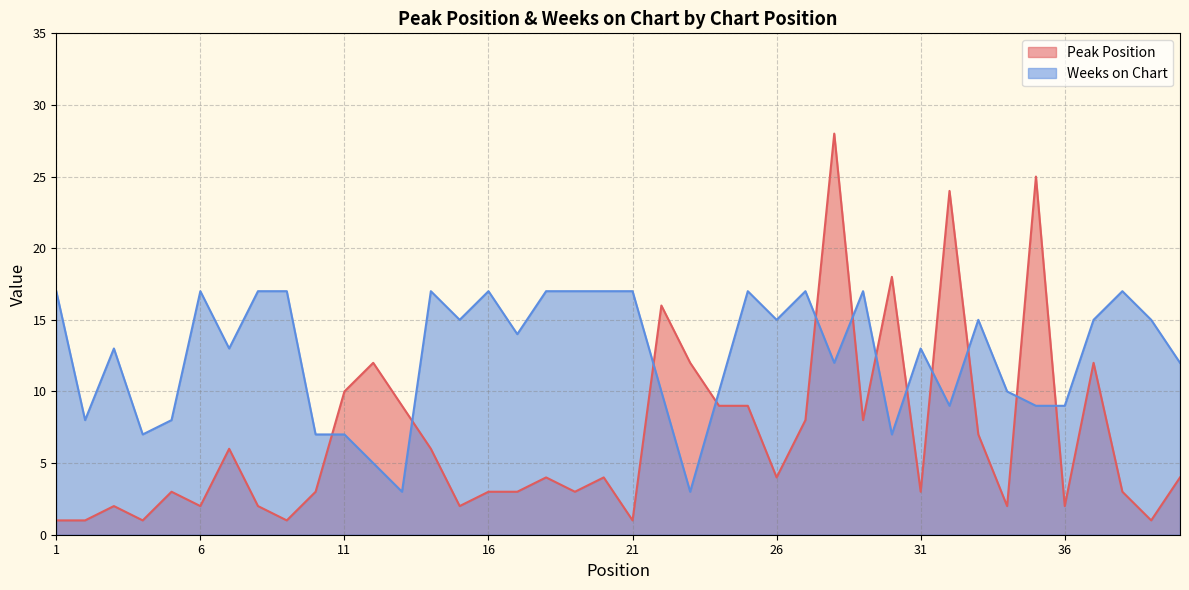

After their last crossing, which series has the higher values: Peak Position or Weeks on Chart?

Weeks on Chart